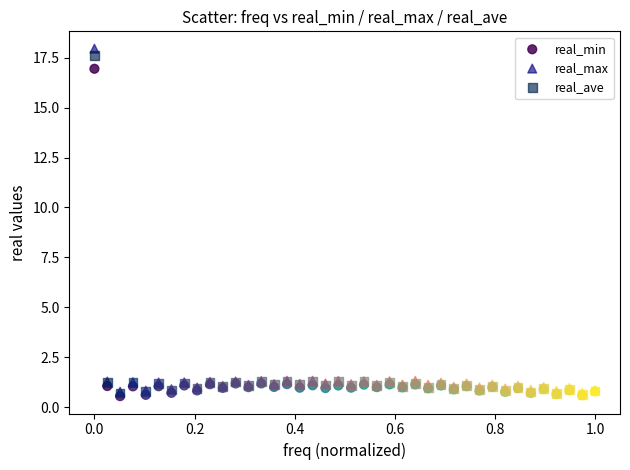

What are all the series names shown in the legend?

real_min, real_max, real_ave